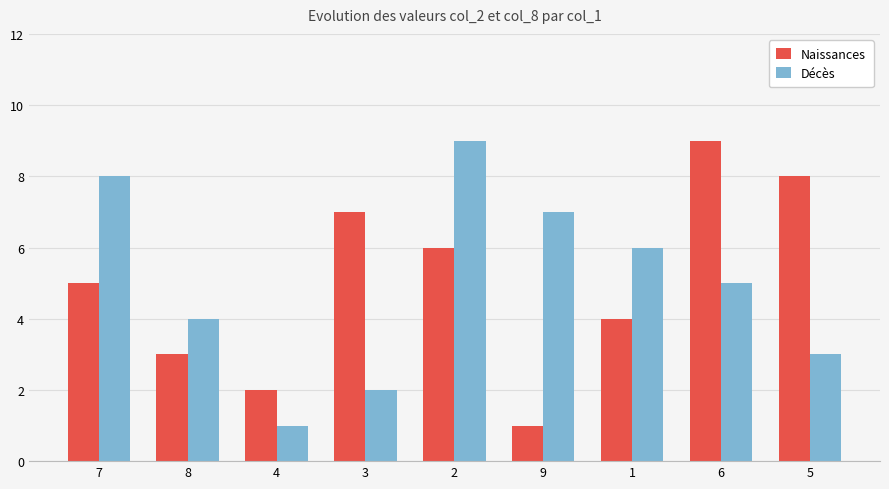

True or false: Naissances has a value of 6 at 6.

False